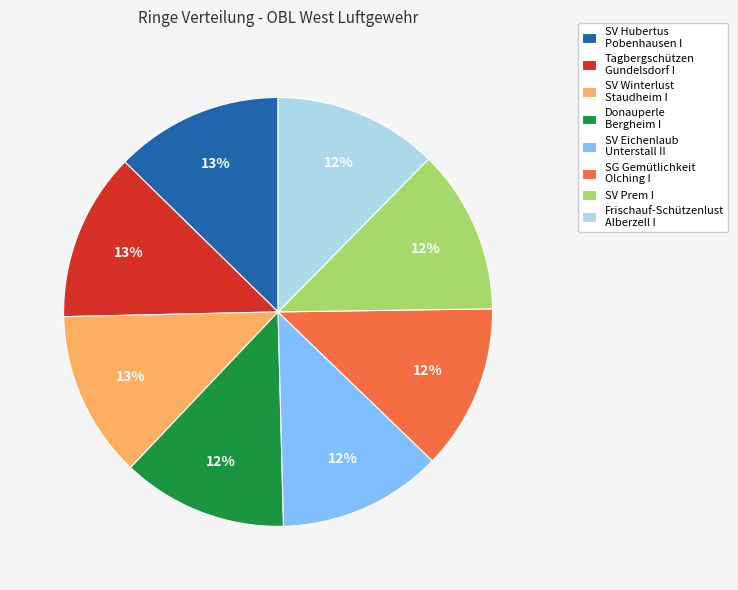

Is there a majority slice in this chart?

No